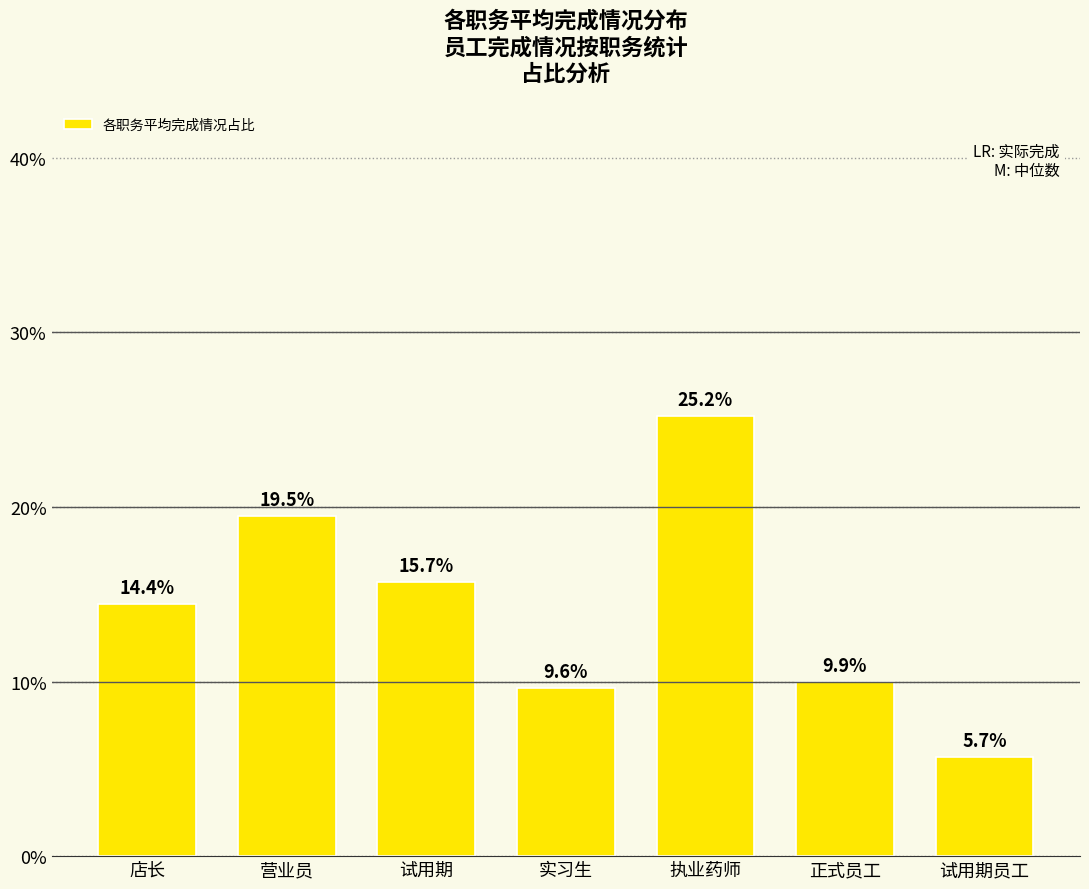

What is the change in value from 店长 to 试用期员工?

-8.7